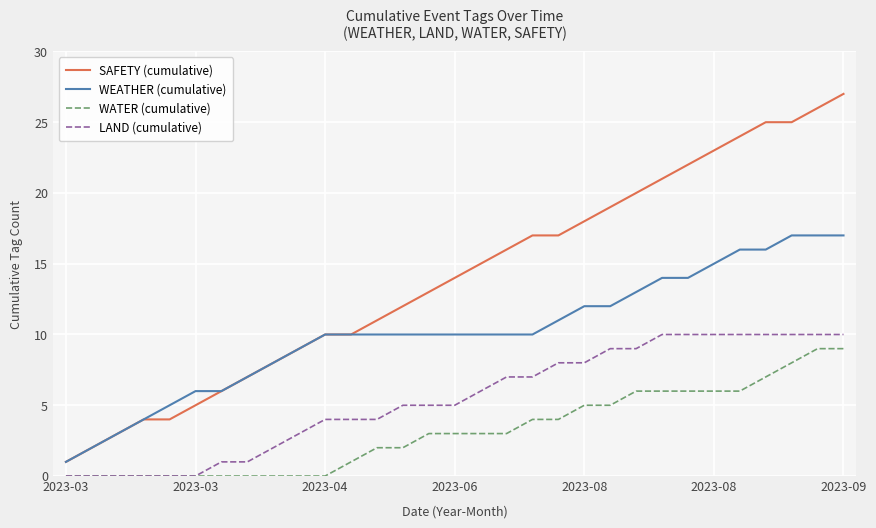

Which series has the largest range (max minus min)?

SAFETY (cumulative)